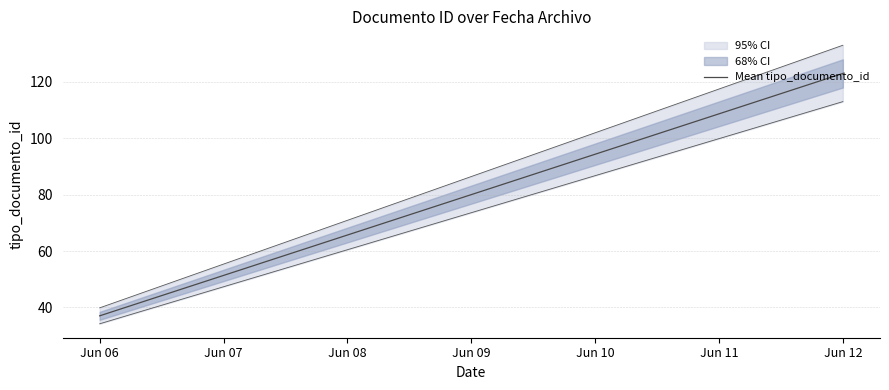

Between Jun 06 and Jun 12, which is larger?

Jun 12